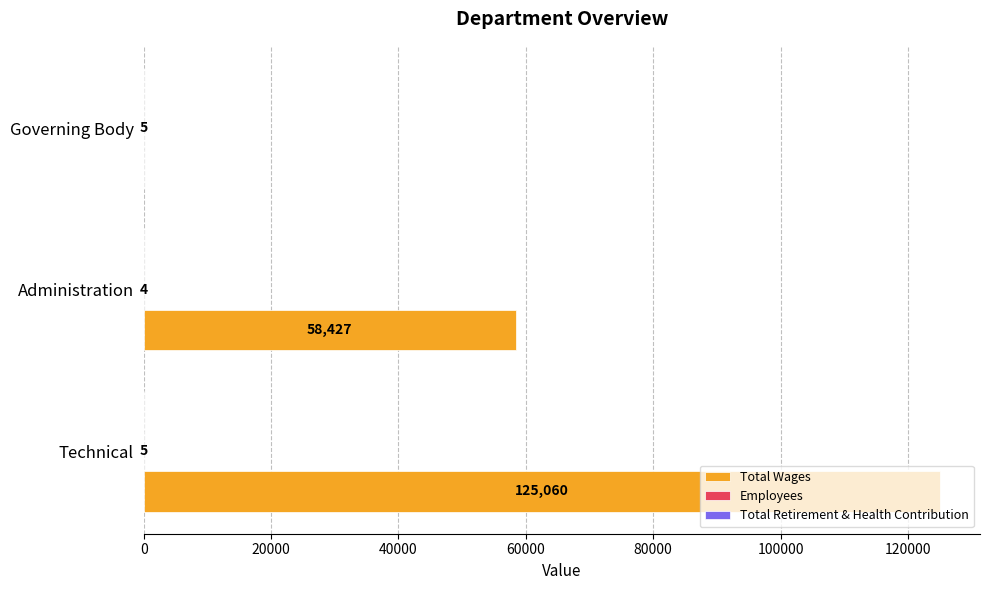

Is it true that Total Wages equals 88196 at Administration?

False